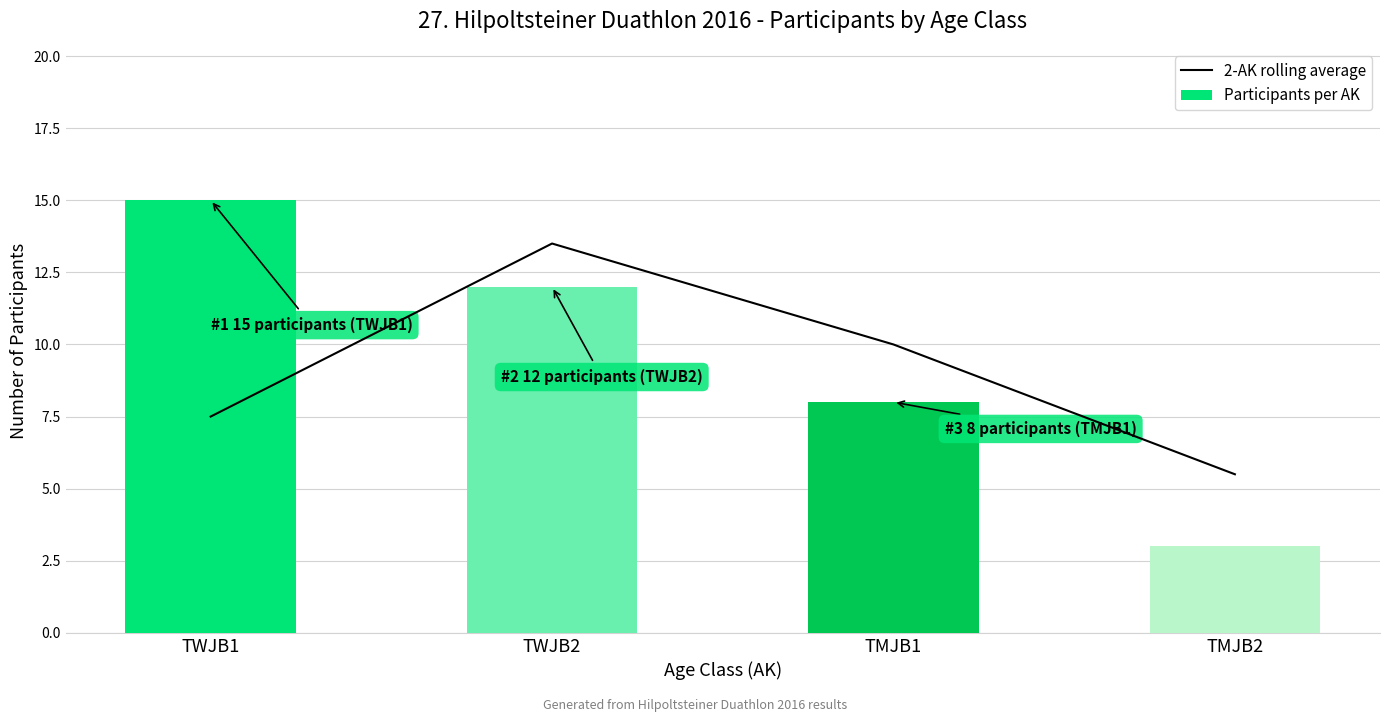

How many groups of bars are there?

4